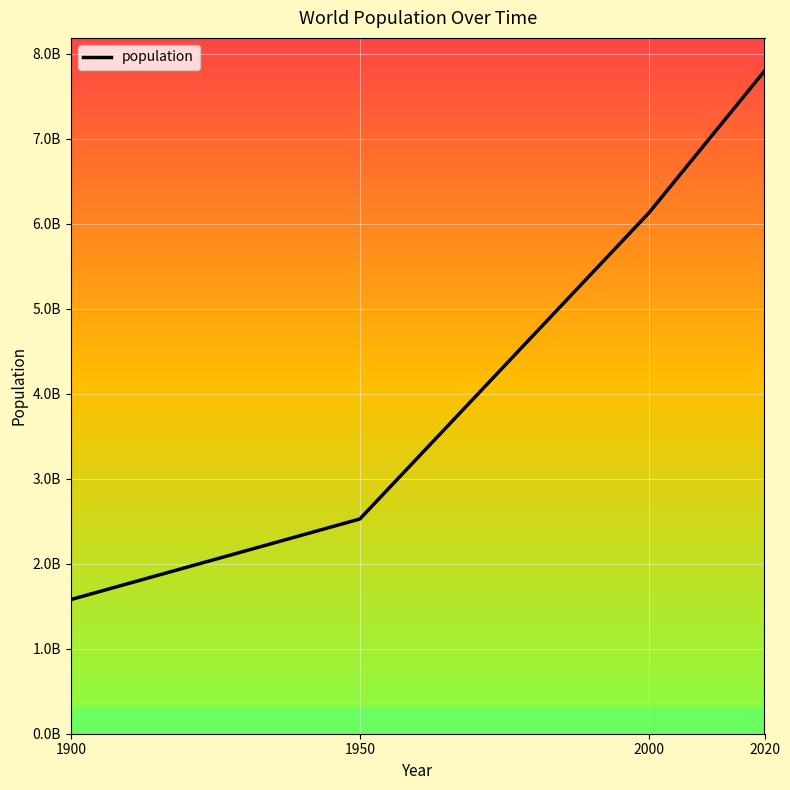

Which category has the highest value across all series?

2020